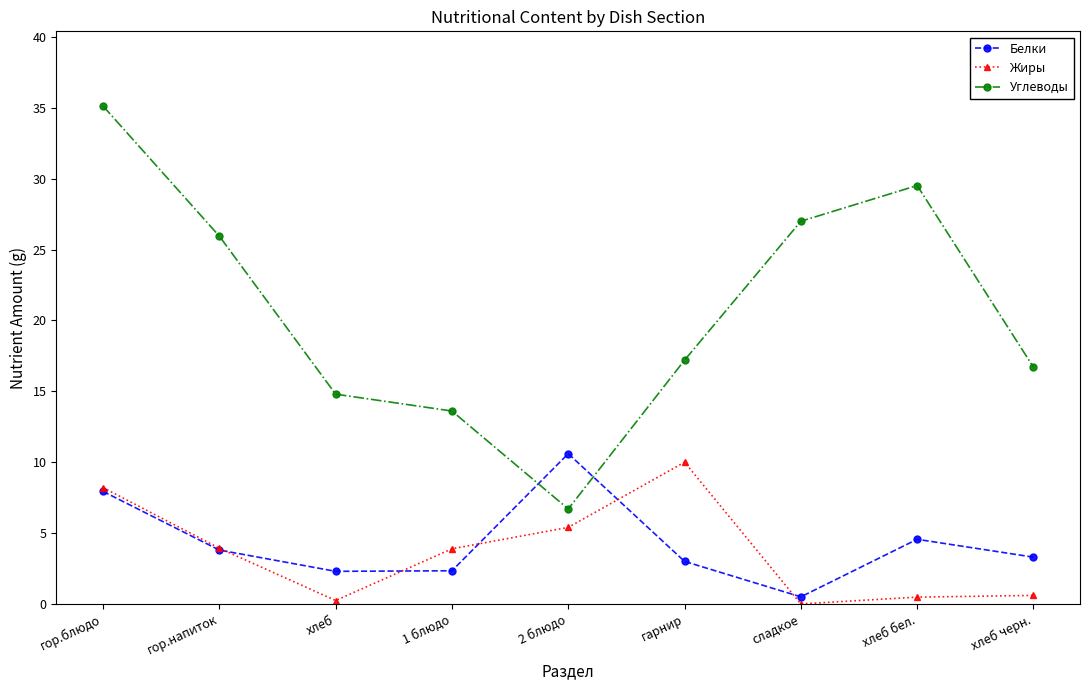

List the labels in order of Углеводы value, largest first.

гор.блюдо, хлеб бел., сладкое, гор.напиток, гарнир, хлеб черн., хлеб, 1 блюдо, 2 блюдо